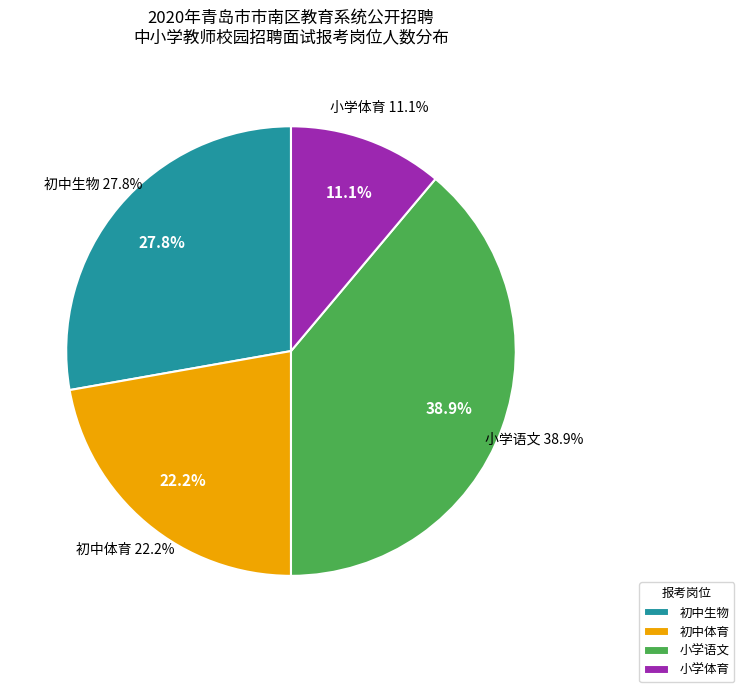

Does 初中生物 account for over 50% of the chart?

No